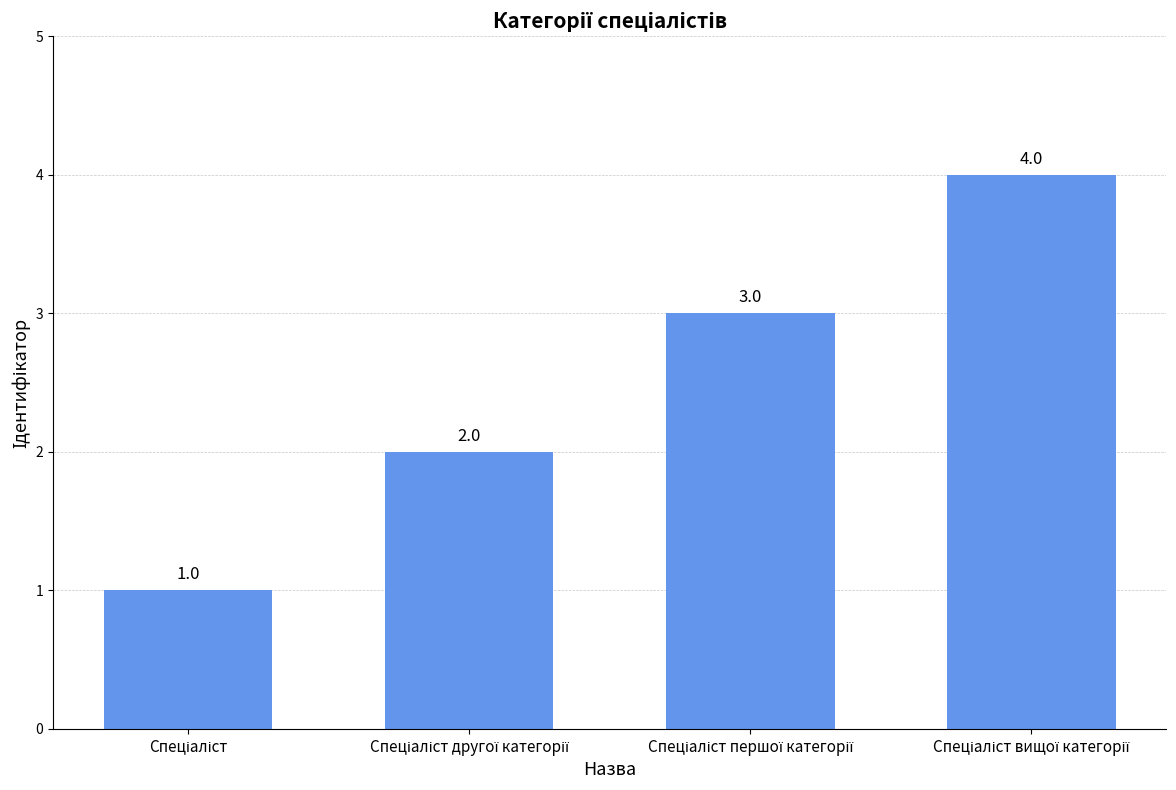

What is the sum of all values?

10